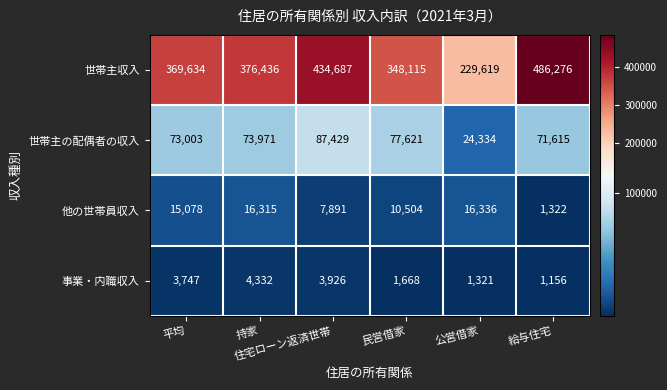

Which category has the highest value across all series?

給与住宅